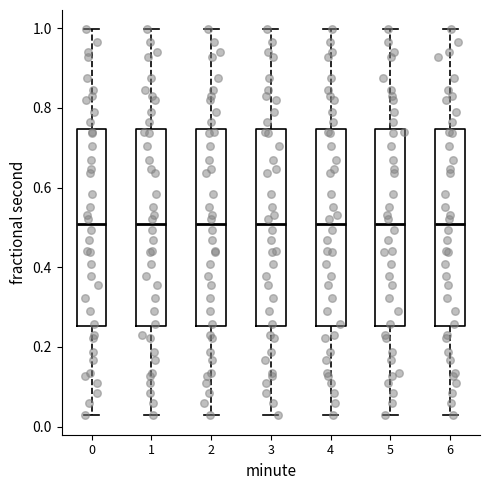

Reading left to right, read every box against the y-axis: the position of its median line, the range the box covers, and the ends of its whiskers. The values are not printed on the chart, so give them approximately, as read against the axis.

0: median 0.50, box 0.26 to 0.74, whiskers 0.02 to 1.00
1: median 0.50, box 0.26 to 0.74, whiskers 0.02 to 1.00
2: median 0.50, box 0.26 to 0.74, whiskers 0.02 to 1.00
3: median 0.50, box 0.26 to 0.74, whiskers 0.02 to 1.00
4: median 0.50, box 0.26 to 0.74, whiskers 0.02 to 1.00
5: median 0.50, box 0.26 to 0.74, whiskers 0.02 to 1.00
6: median 0.50, box 0.26 to 0.74, whiskers 0.02 to 1.00